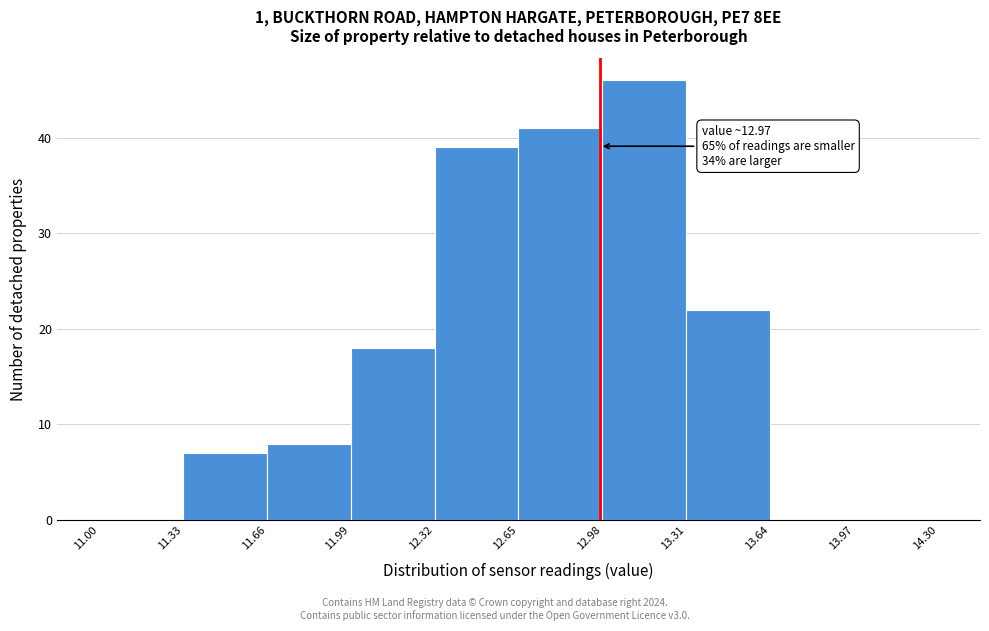

Which range on the x-axis has the tallest bar?

12.98 to 13.31